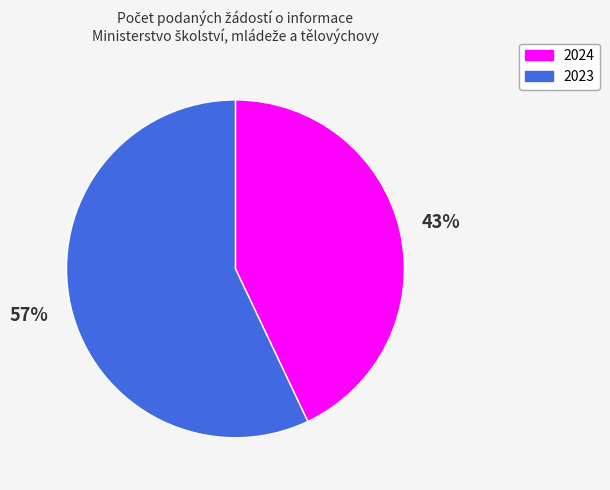

How many segments does this pie chart have?

2